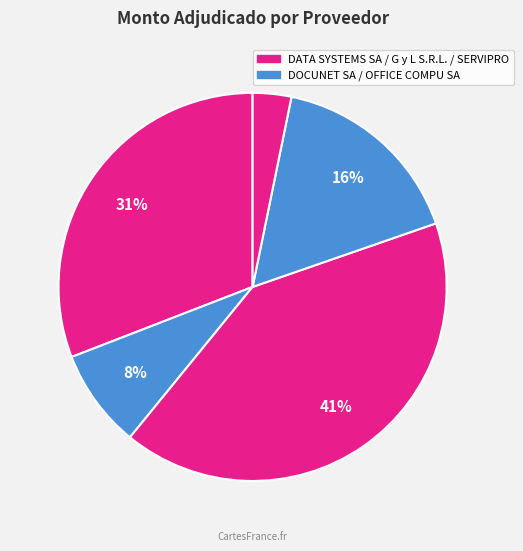

How many segments does this pie chart have?

5